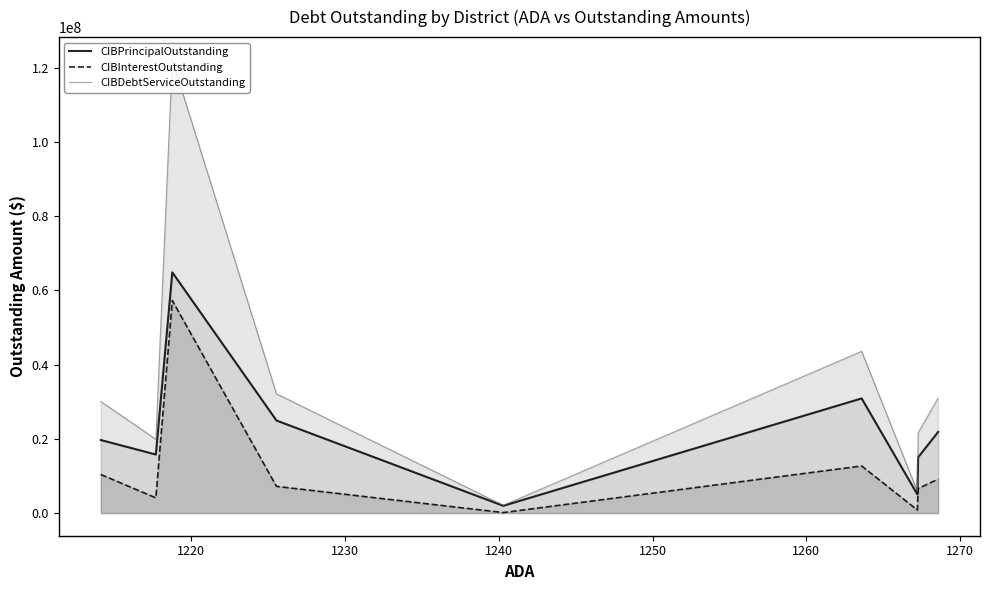

How many lines are shown in the chart?

3